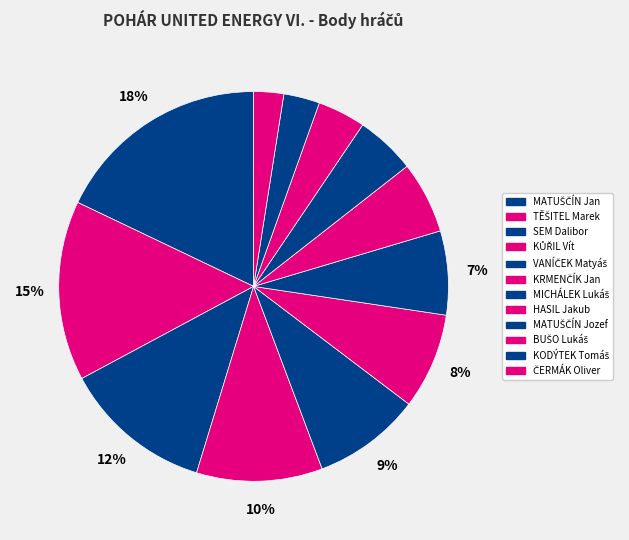

How many slices are in this pie chart?

12